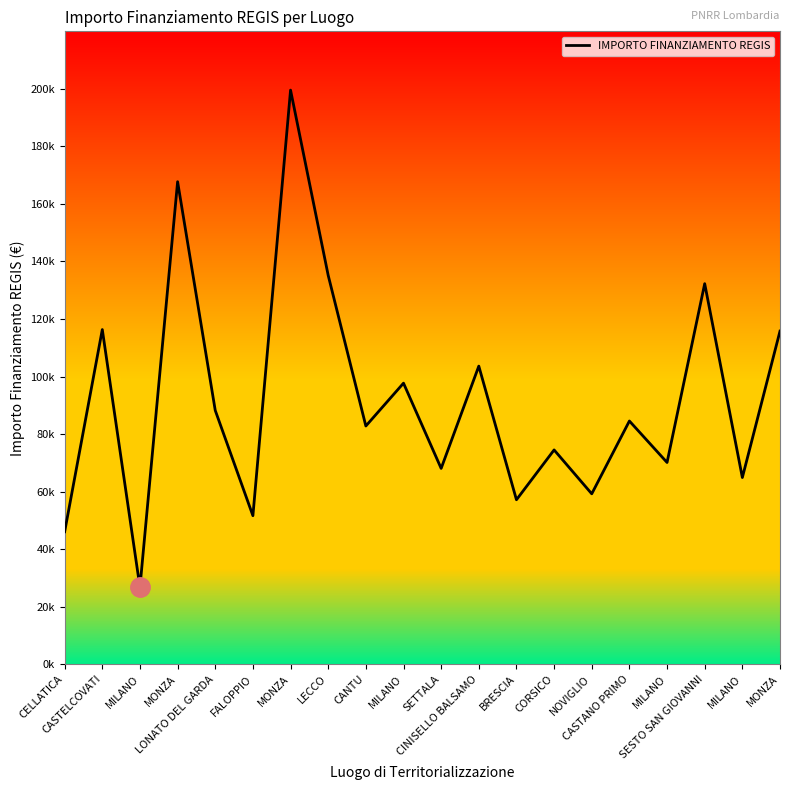

At which label does the data first exceed 84538?

CASTELCOVATI